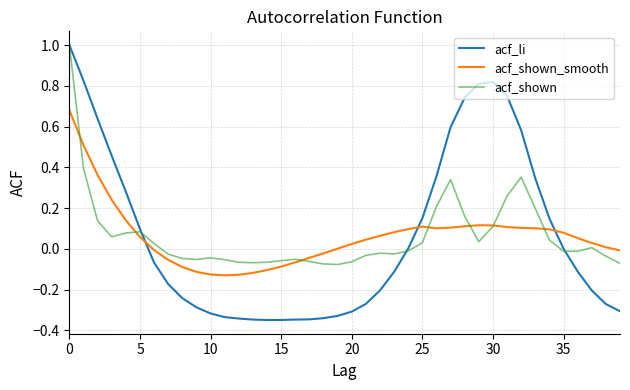

Which series has the largest range (max minus min)?

acf_li